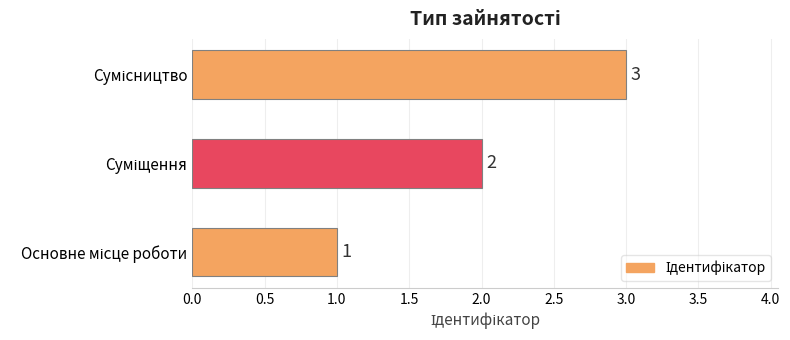

What is the greatest value displayed?

3